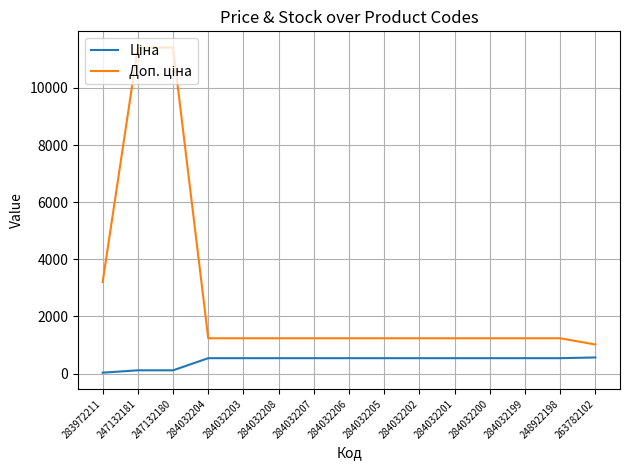

What is the maximum value shown in the chart?

11410.0